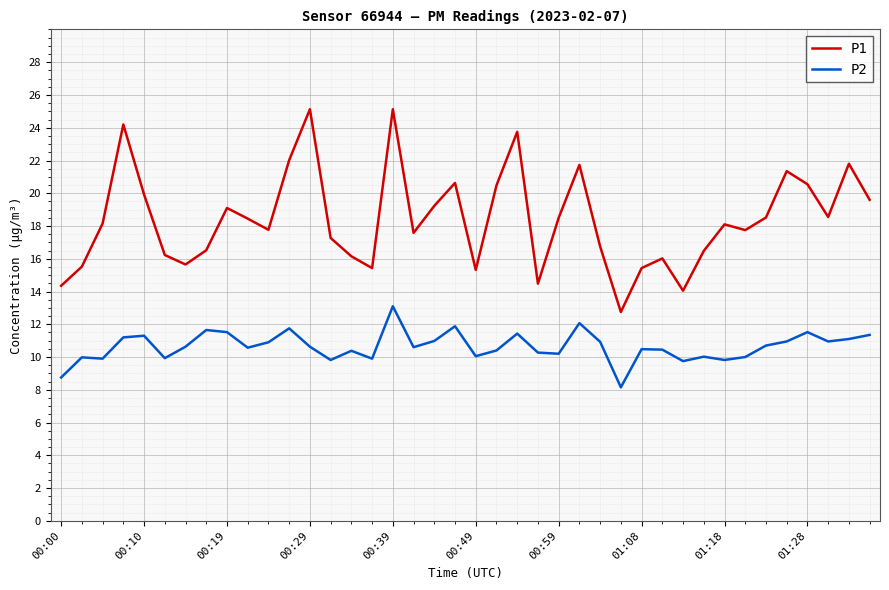

What is the difference between the maximum and minimum values in the P1 series?

12.4